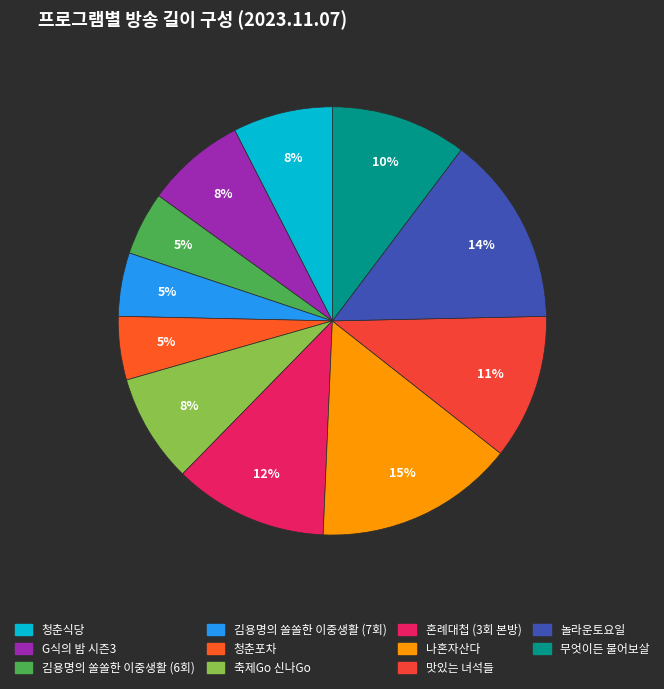

Approximately how many times larger is the value at 청춘포차 compared to 축제Go 신나Go?

0.6